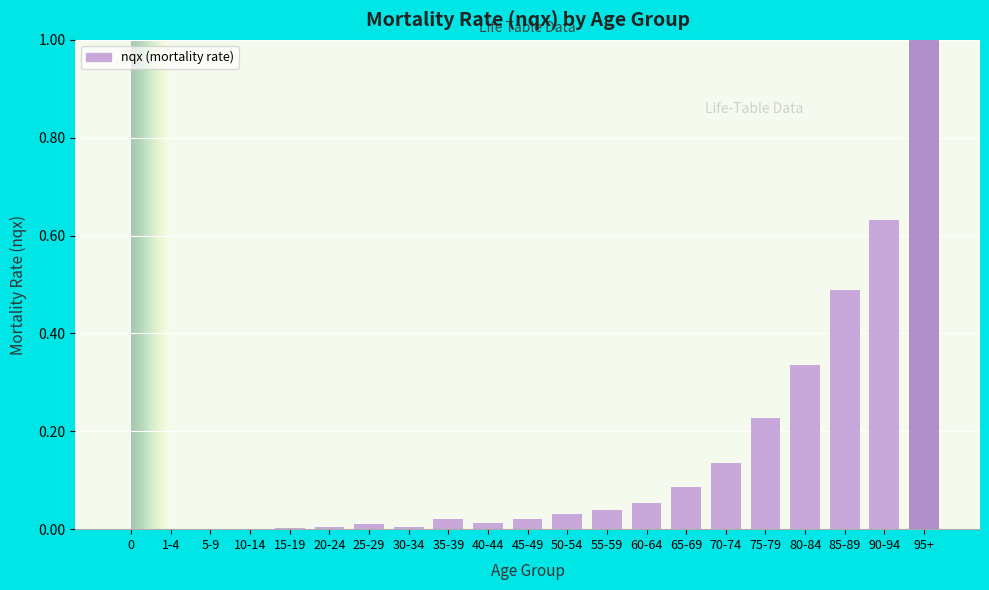

True or false: the data shows 0.0 at 65-69.

False